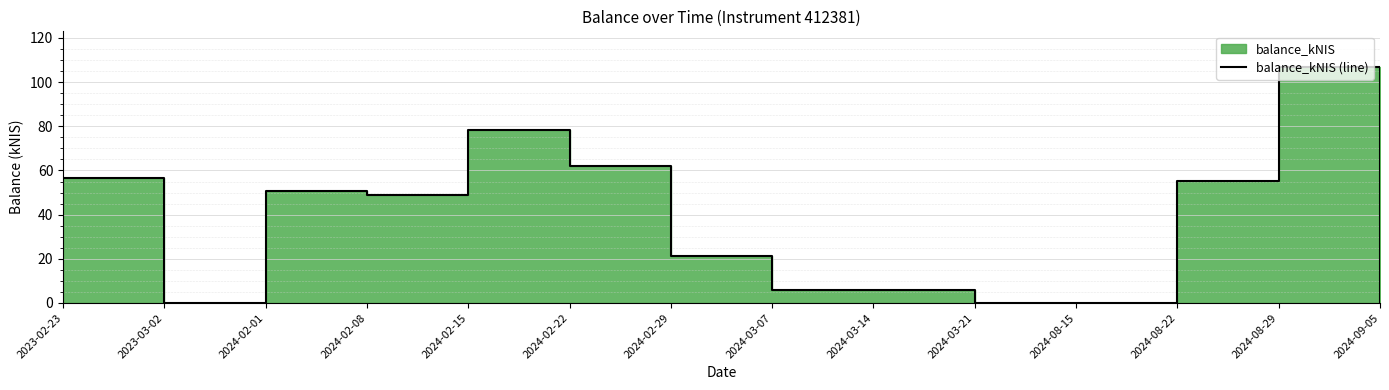

Reading right to left, what are all the values shown in this chart?

2024-09-05=0.0	2024-08-29=107.0	2024-08-22=55.3	2024-08-15=0.0	2024-03-21=0.0	2024-03-14=6.0	2024-03-07=6.0	2024-02-29=21.5	2024-02-22=62.2	2024-02-15=78.1	2024-02-08=49.1	2024-02-01=50.5	2023-03-02=0.0	2023-02-23=56.8